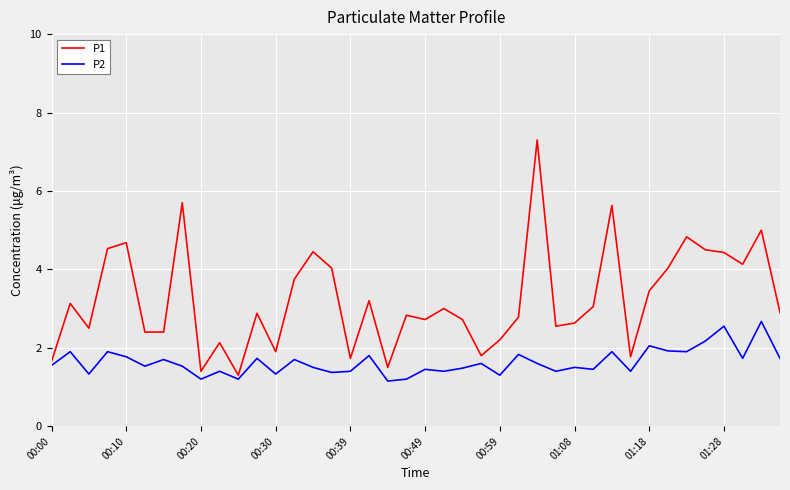

True or false: P1 and P2 intersect in this chart.

False